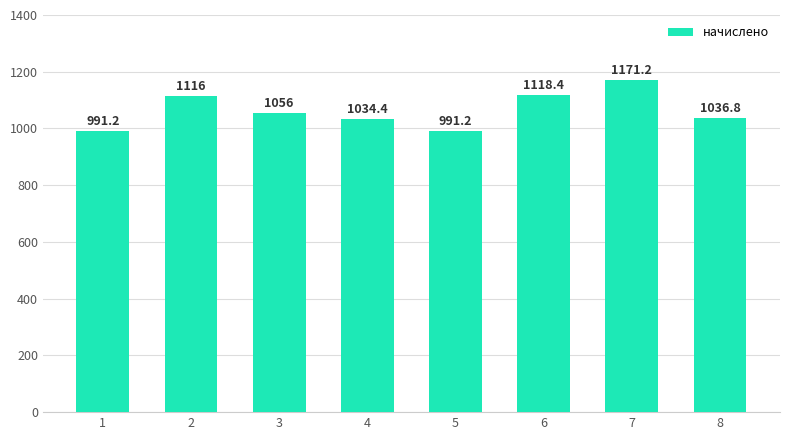

What is the sum of the values at 2 and 8?

2152.8